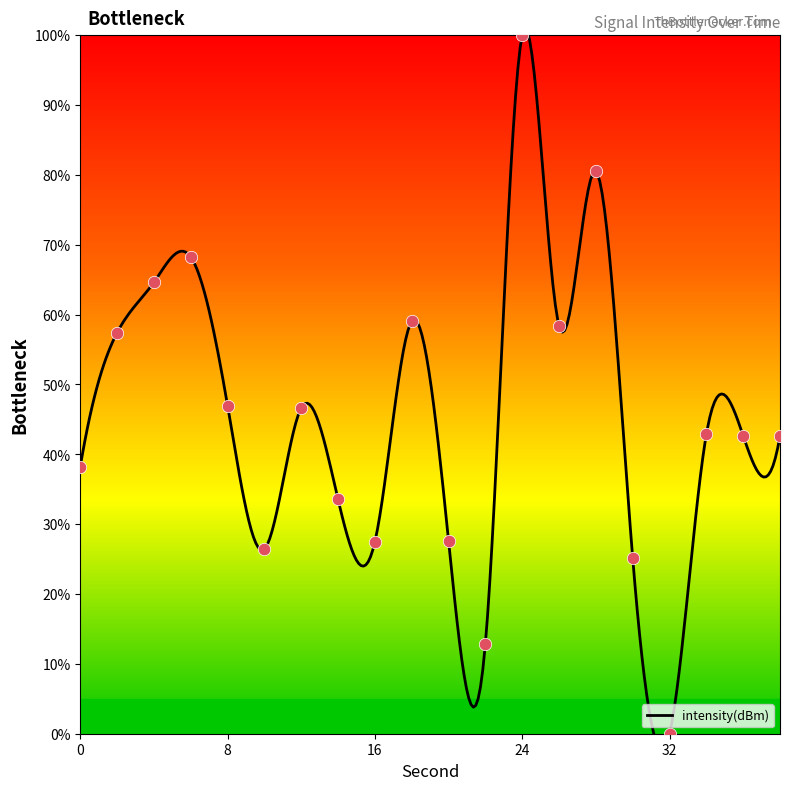

Which has a higher value, 22 or 28?

28